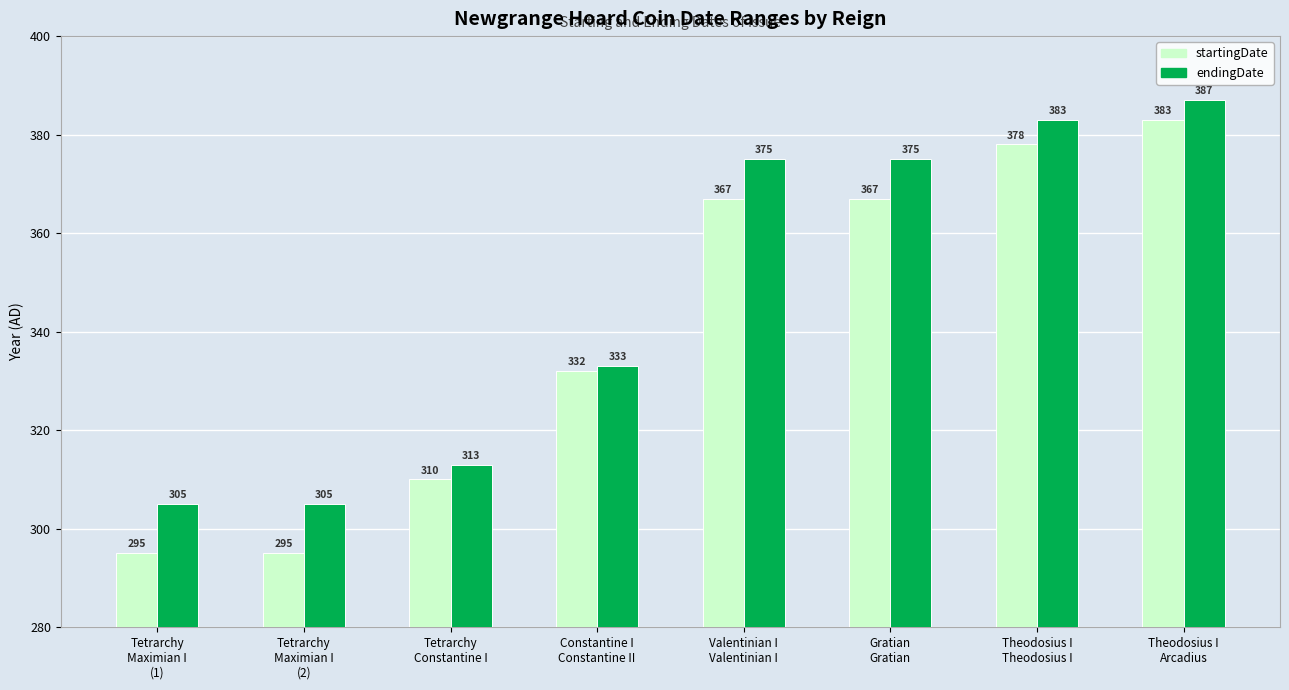

What is the total value across all series at Tetrarchy
Maximian I
(1)?

600